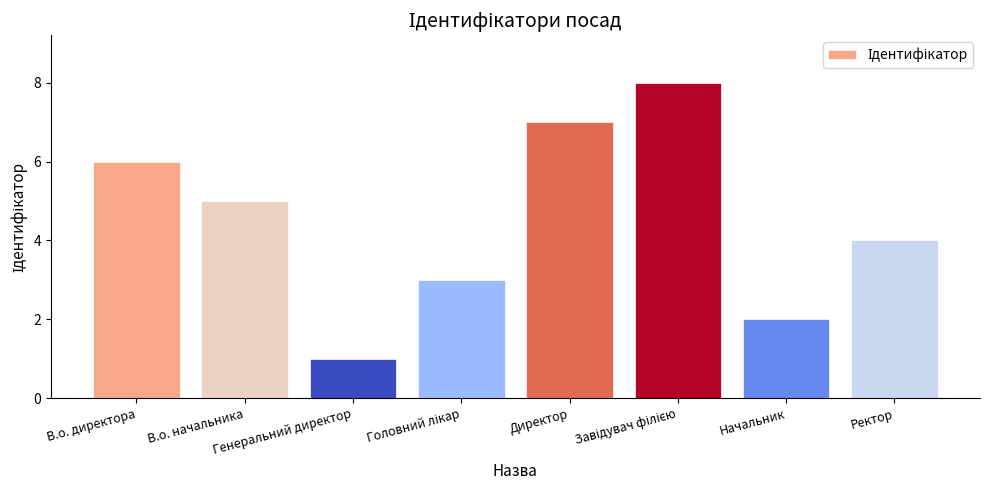

At which label does the data first exceed 5?

В.о. директора